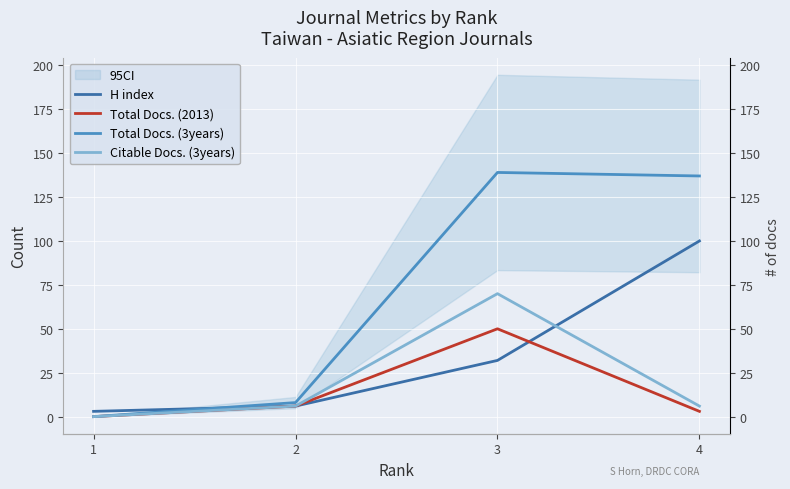

True or false: Total Docs. (2013) and Citable Docs. (3years) intersect in this chart.

False